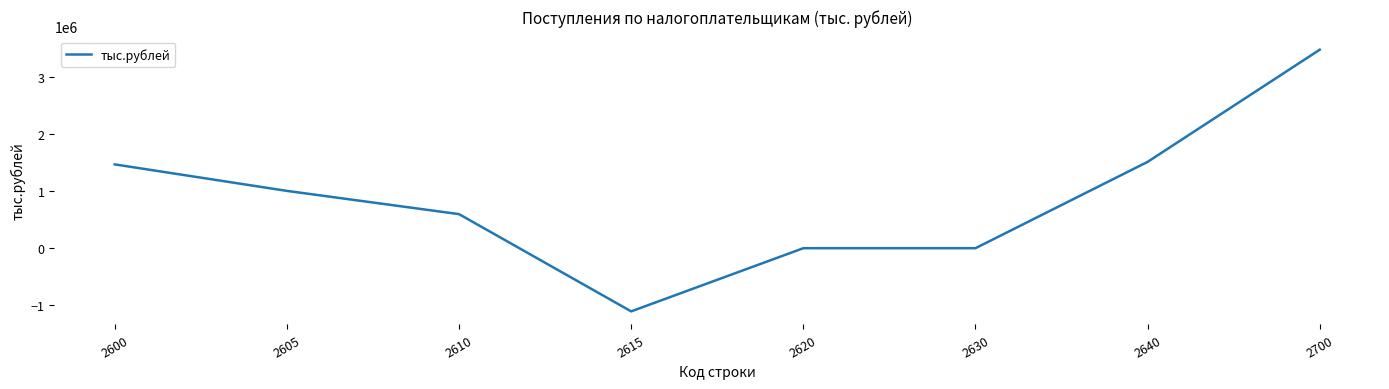

How many lines are shown in the chart?

1